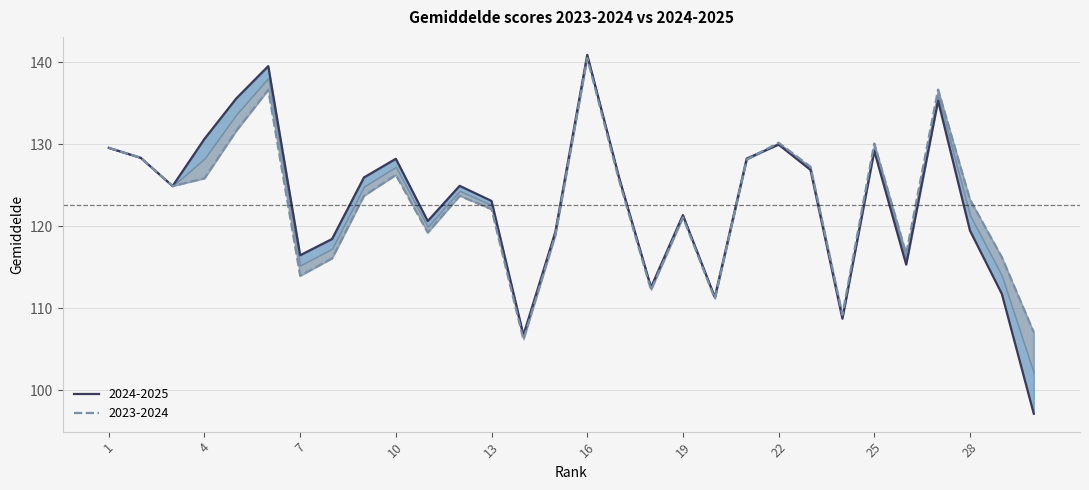

How many interior local valleys (lower than both neighbors) does the data have?

8